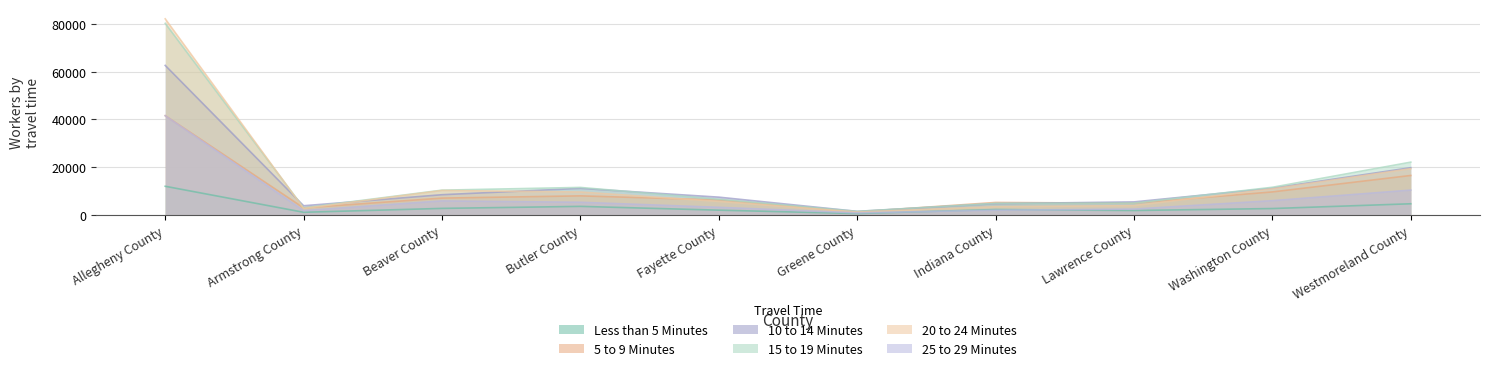

Which category has the lowest value in the 15 to 19 Minutes series?

Greene County